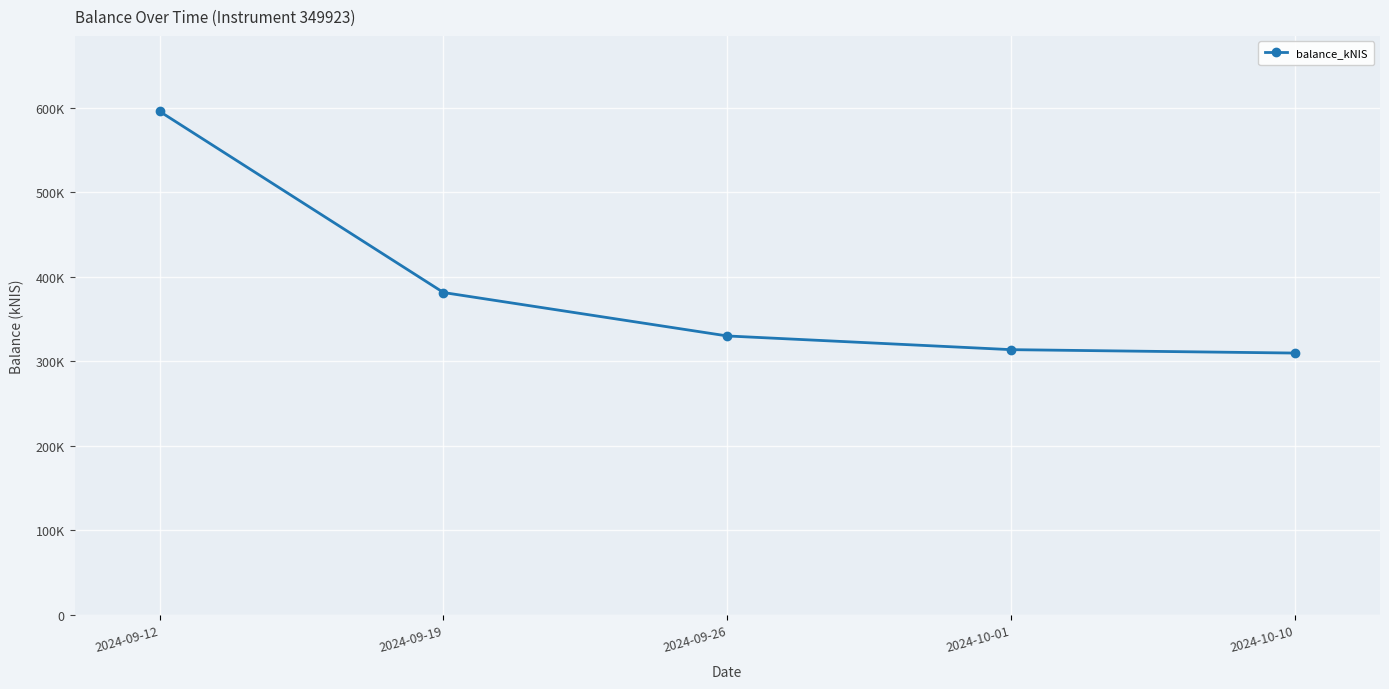

Reading right to left, list all the values displayed in this chart.

2024-10-10=309677.5	2024-10-01=313705.7	2024-09-26=329914.1	2024-09-19=381296.5	2024-09-12=595535.1